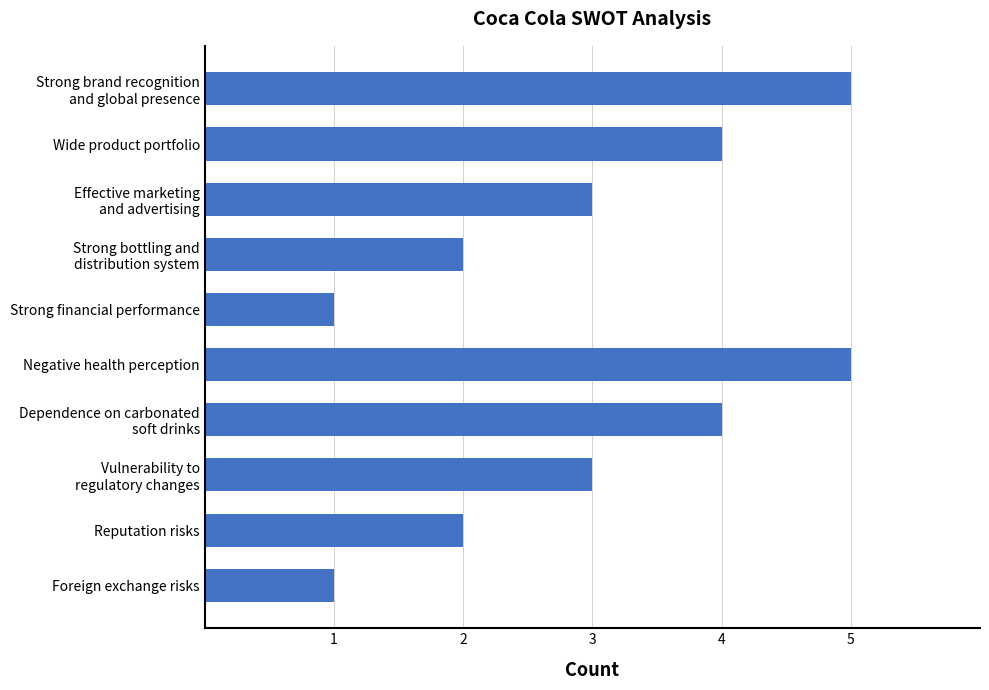

The value at Negative health perception is 9. True or false?

False